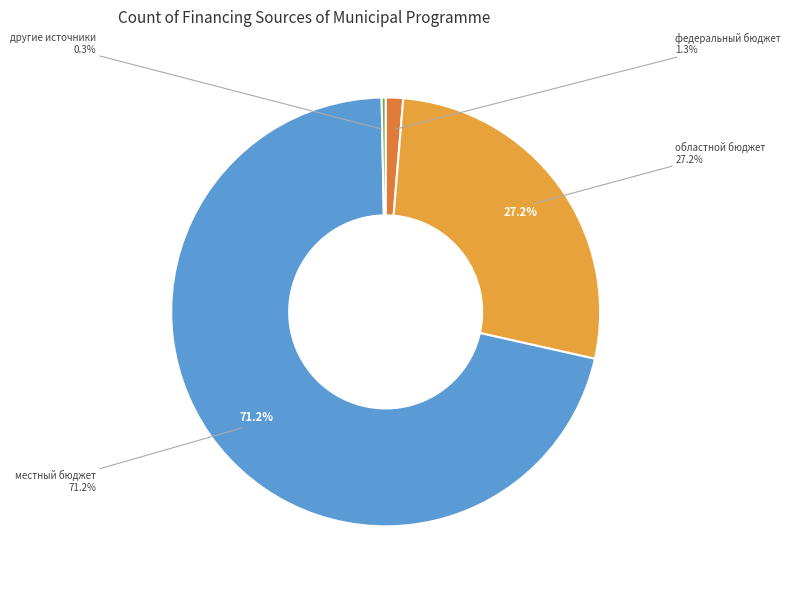

Count the number of slices in the pie.

4